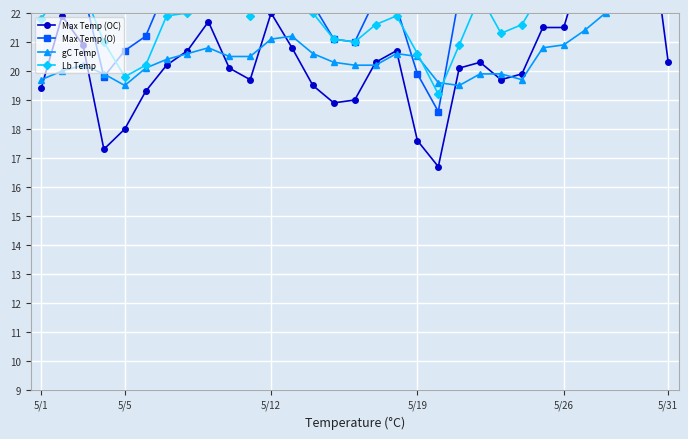

How many data points in gC Temp are above 20?

22